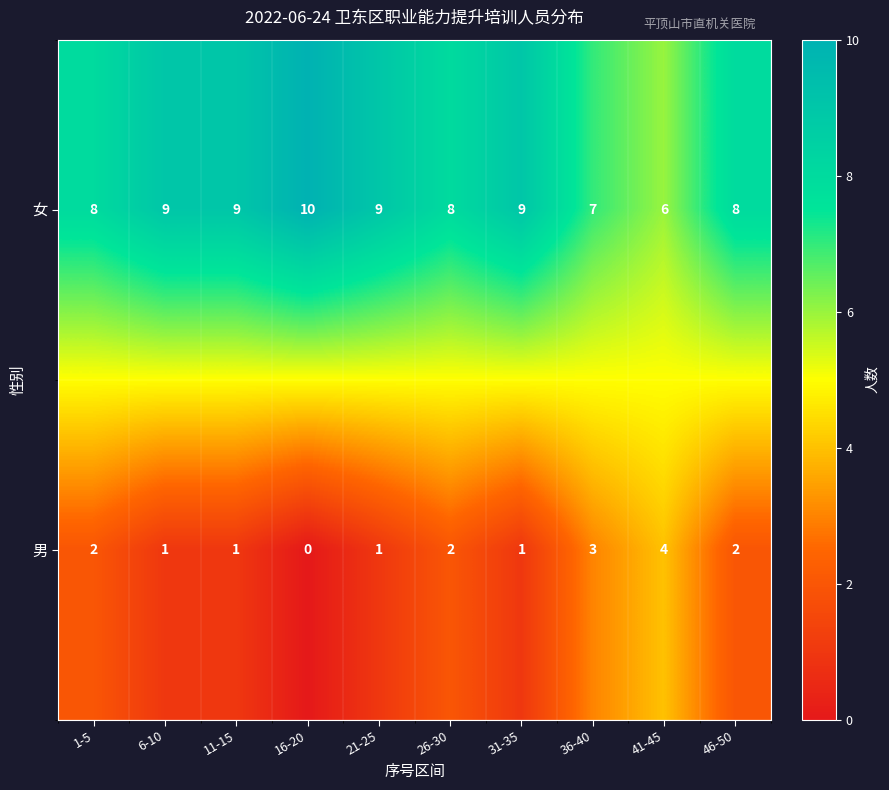

What is the difference between the maximum and minimum values in the 男 series?

4